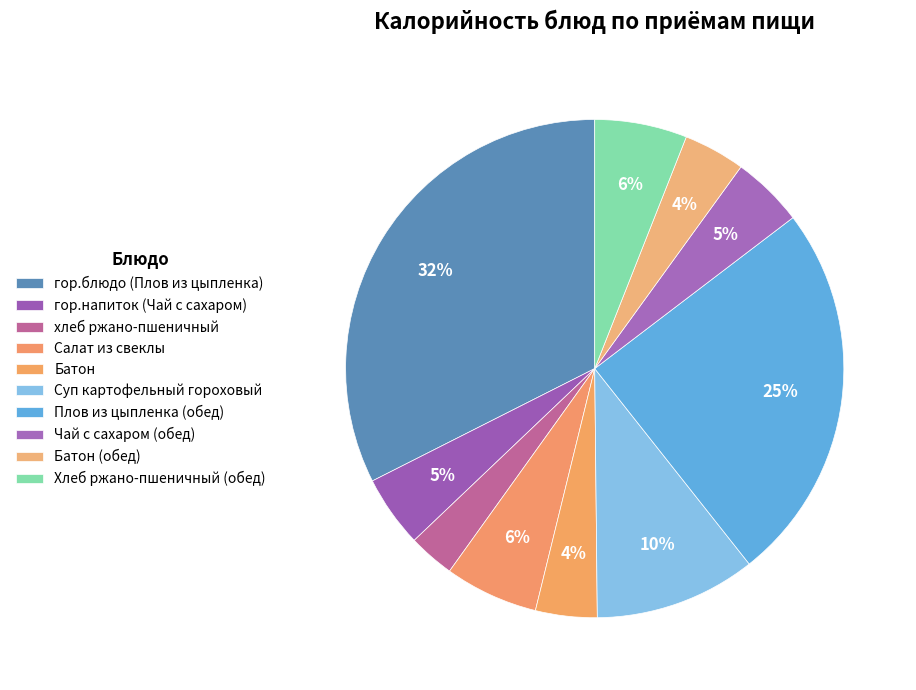

Count the number of slices in the pie.

10